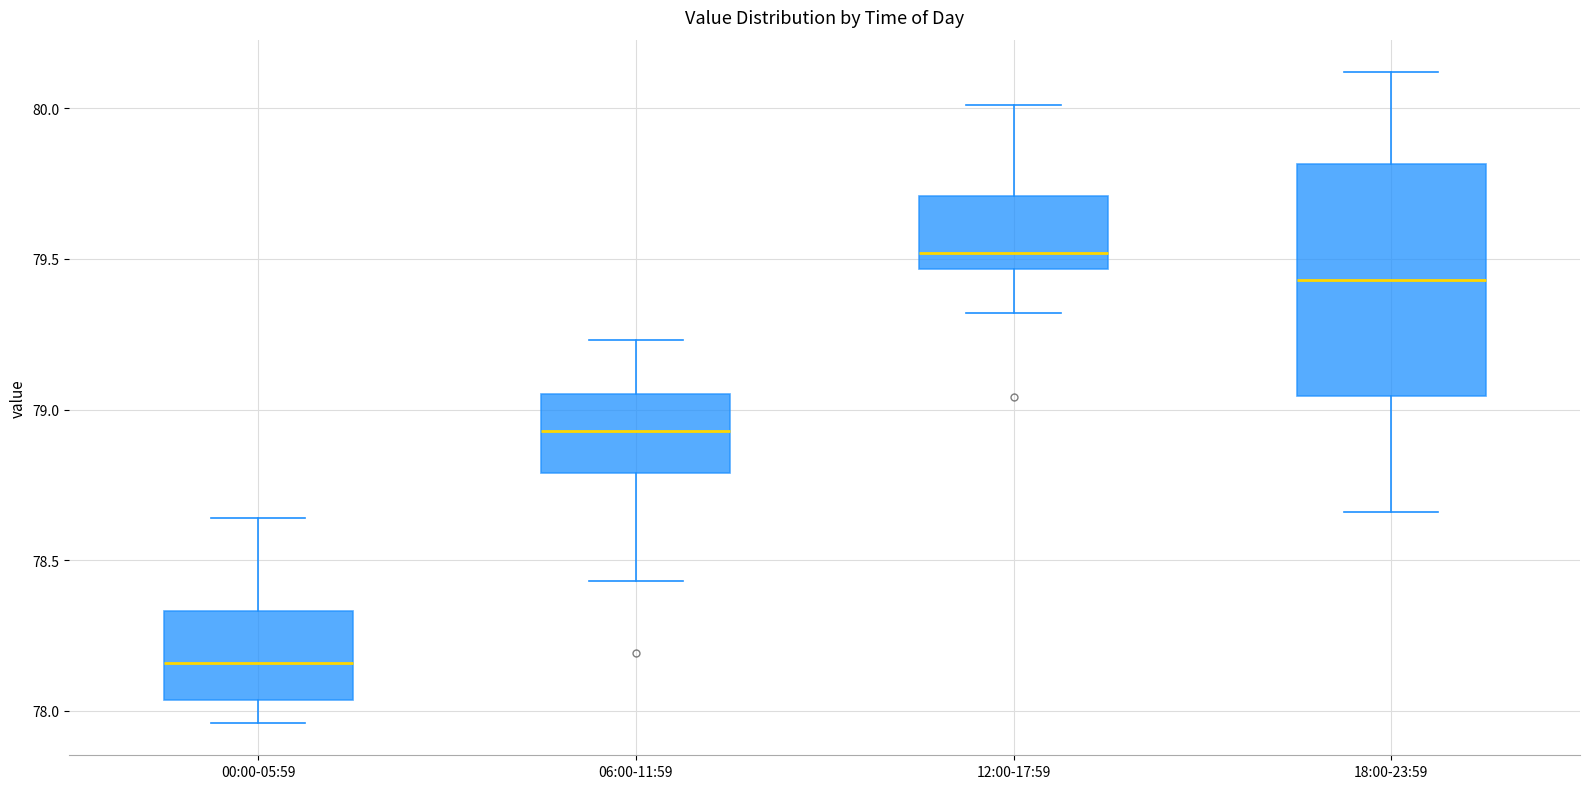

Where is the upper edge of the box for 18:00-23:59 on the y-axis? The values are not printed on the chart, so give them approximately, as read against the axis.

79.80